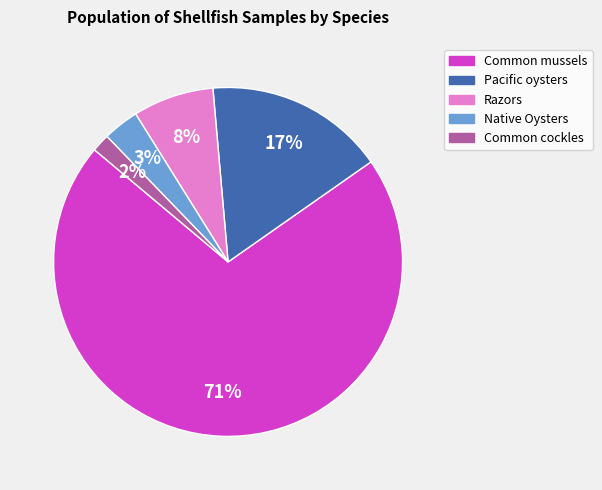

What is the largest slice in the pie chart?

Common mussels